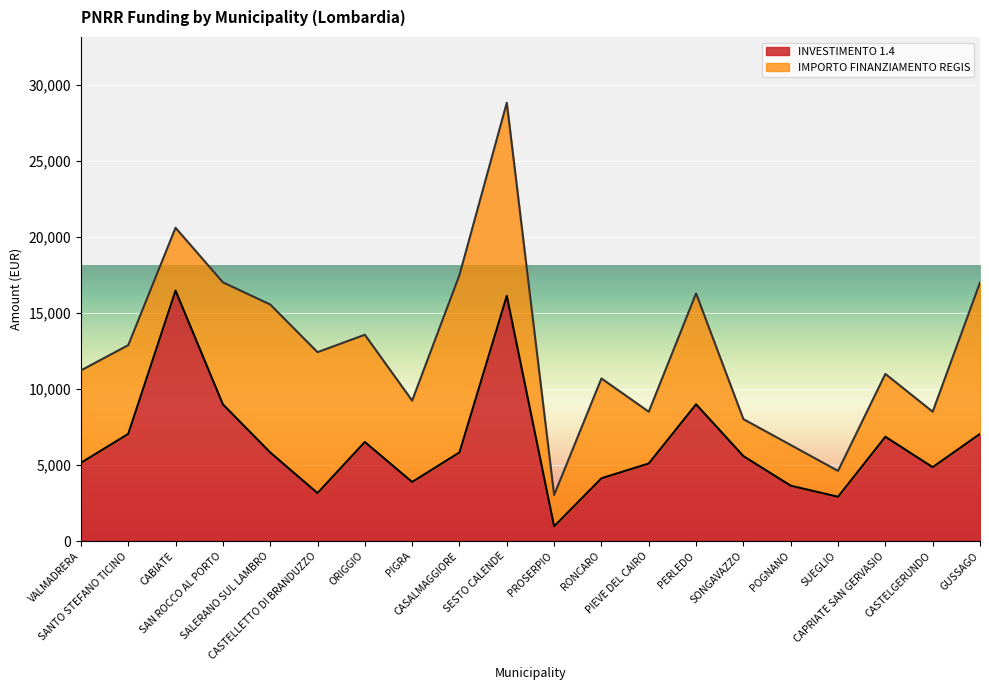

What position from the right is SAN ROCCO AL PORTO?

17